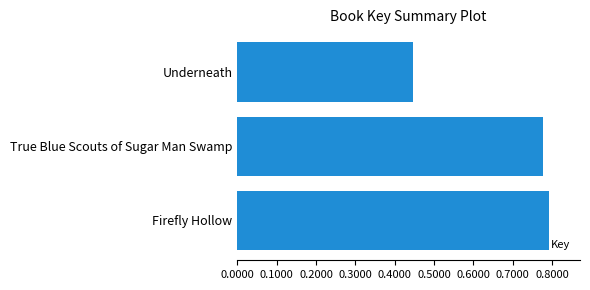

How many series are shown in this chart?

1